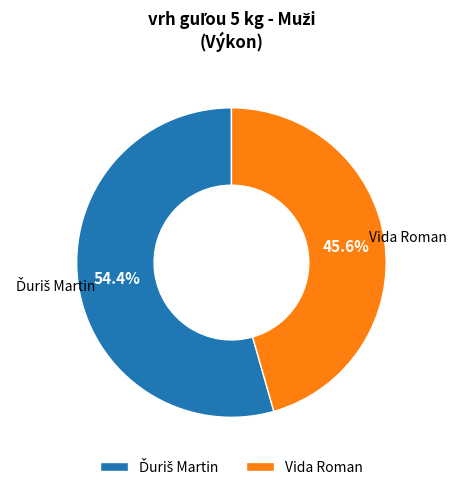

To the nearest percent, what percentage of the pie is Vida Roman?

46%